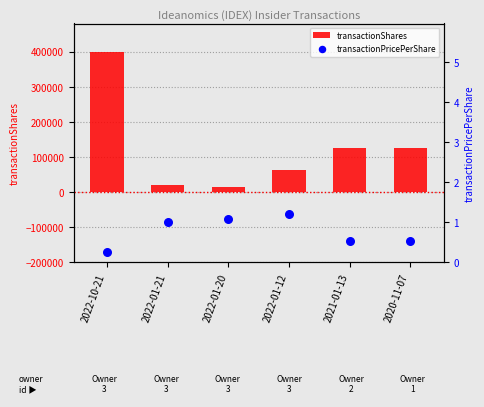

Which series reaches the maximum Y coordinate?

transactionShares